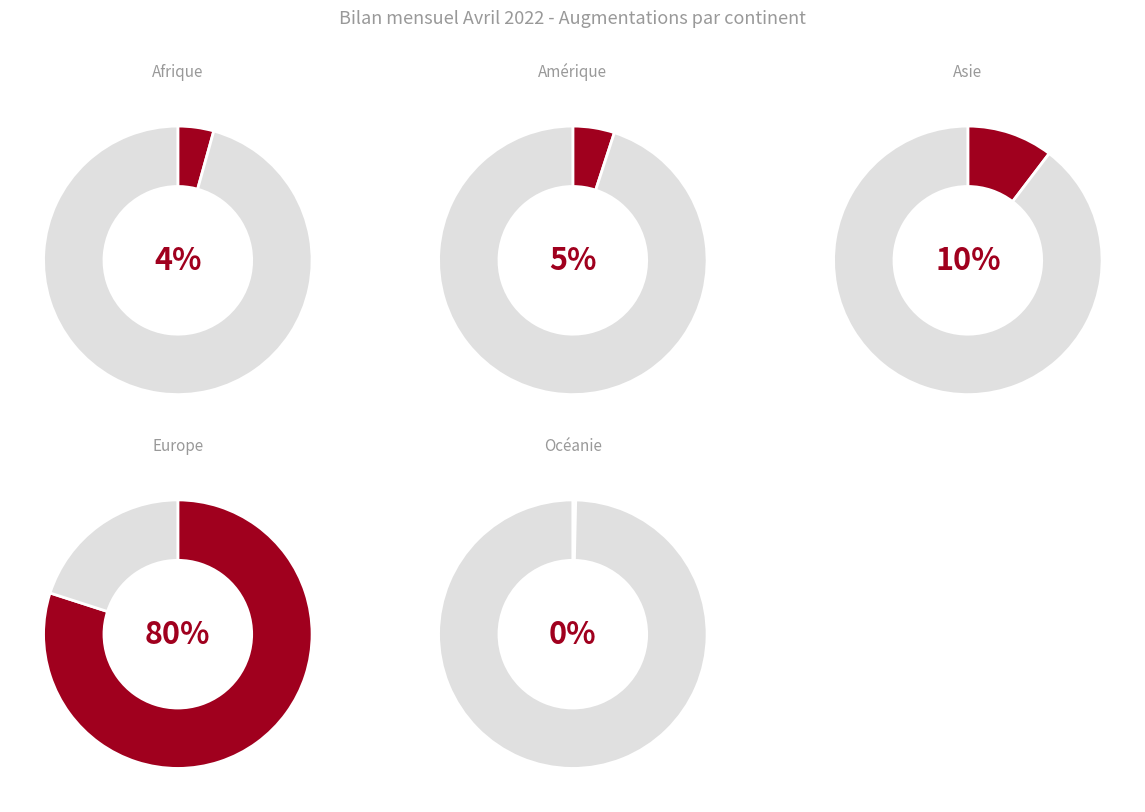

Which has a higher value, Afrique or Amérique?

Amérique